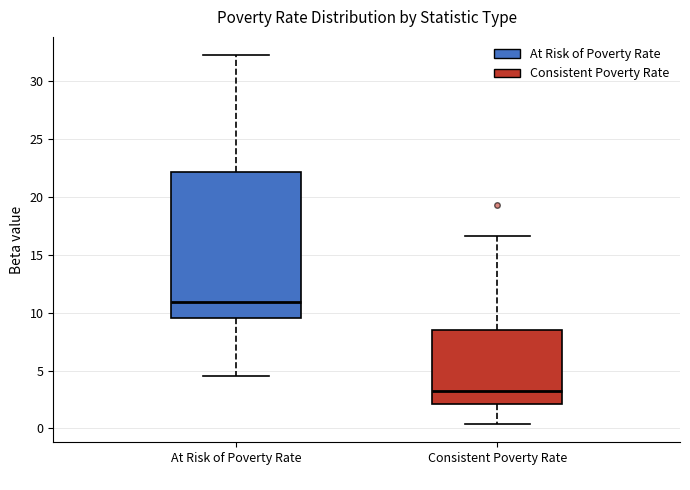

Which box's median line is the highest?

At Risk of Poverty Rate